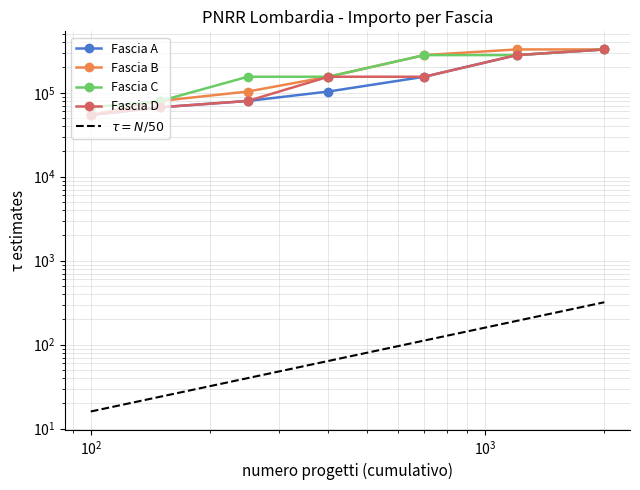

Which series has the largest range (max minus min)?

Fascia A